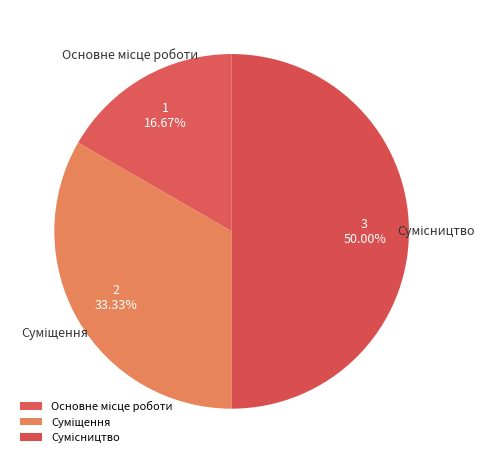

What percentage is the Суміщення slice, to the nearest percent?

33%